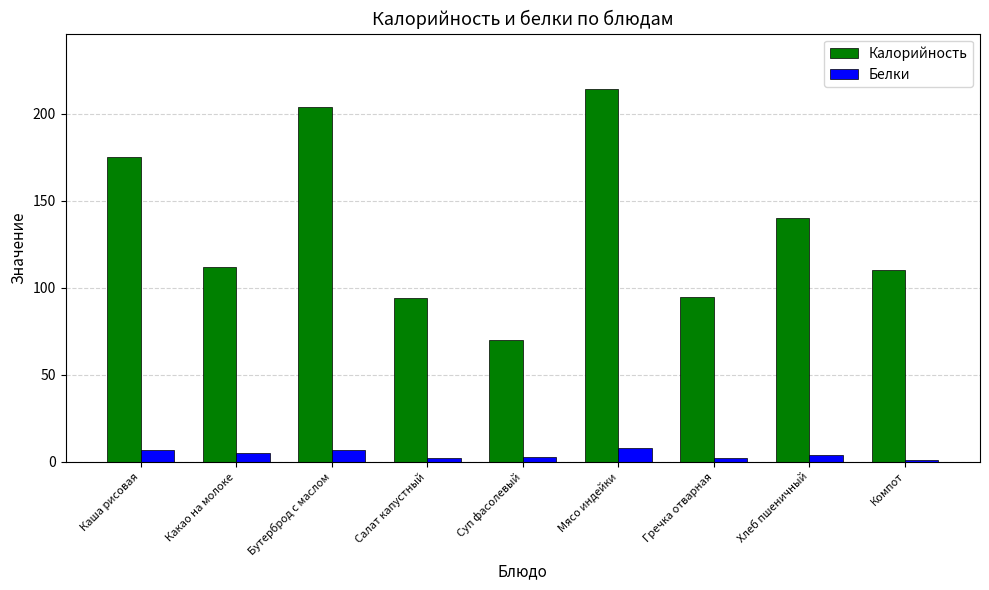

Rank the series by their maximum value, from lowest to highest.

Белки, Калорийность